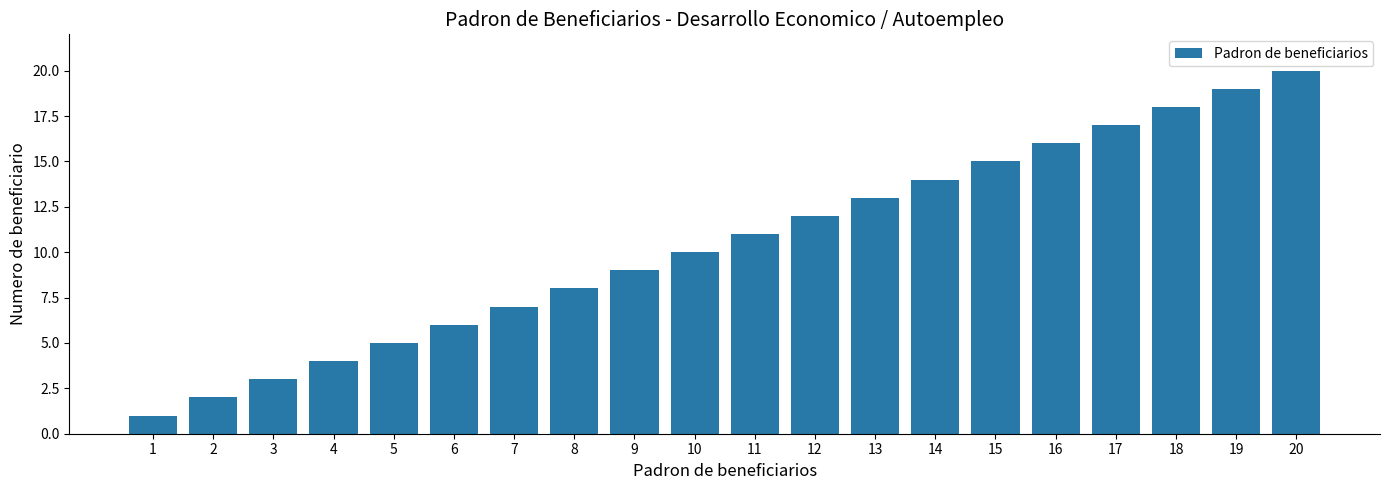

Which category has the highest value across all series?

20